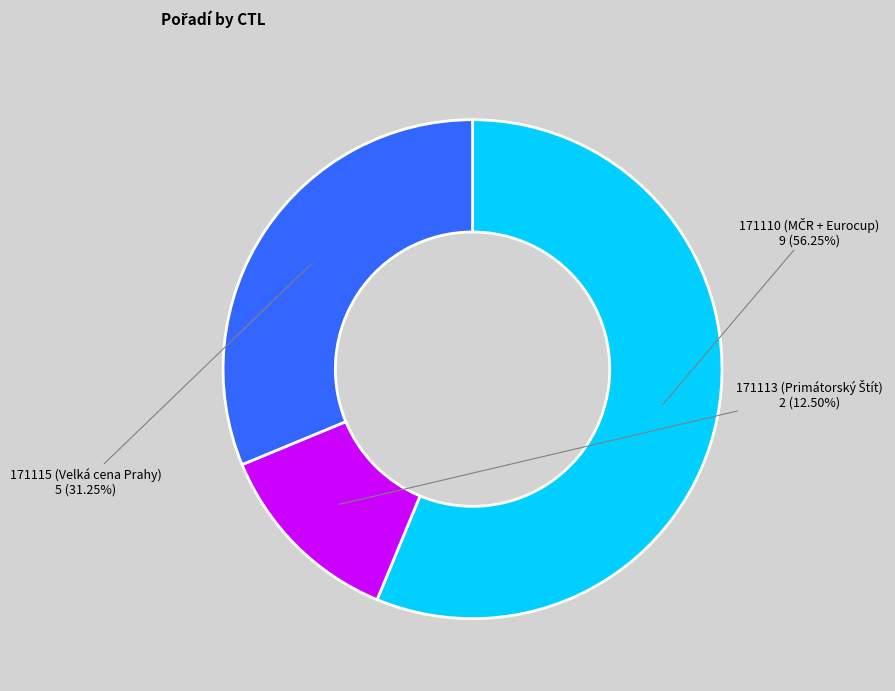

To the nearest percent, what is the difference between the 171115 and 171113 slice percentages?

19%